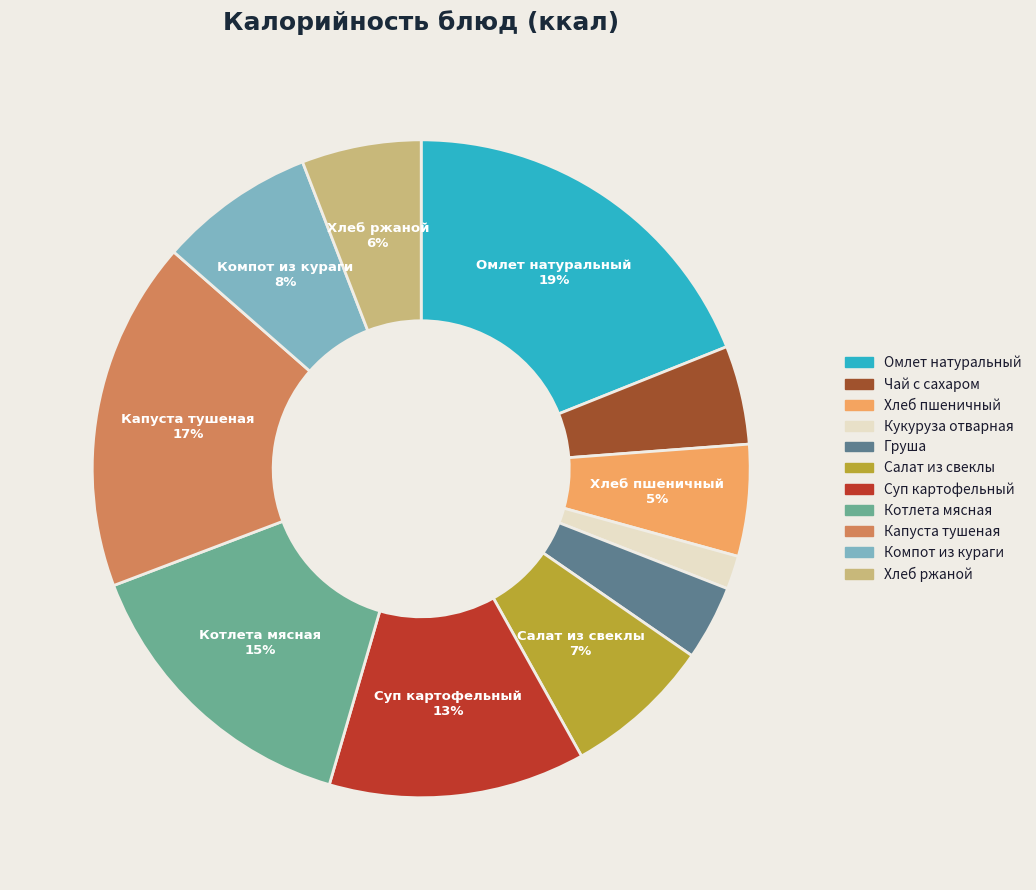

Which has a higher value, Котлета мясная or Капуста тушеная?

Капуста тушеная